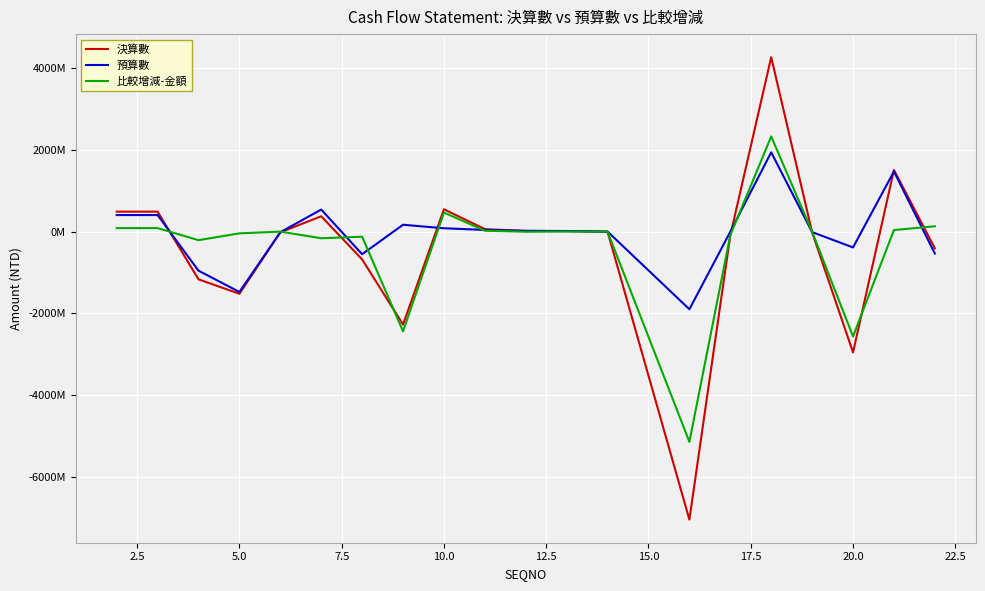

True or false: 比較增減-金額 and 預算數 intersect in this chart.

True